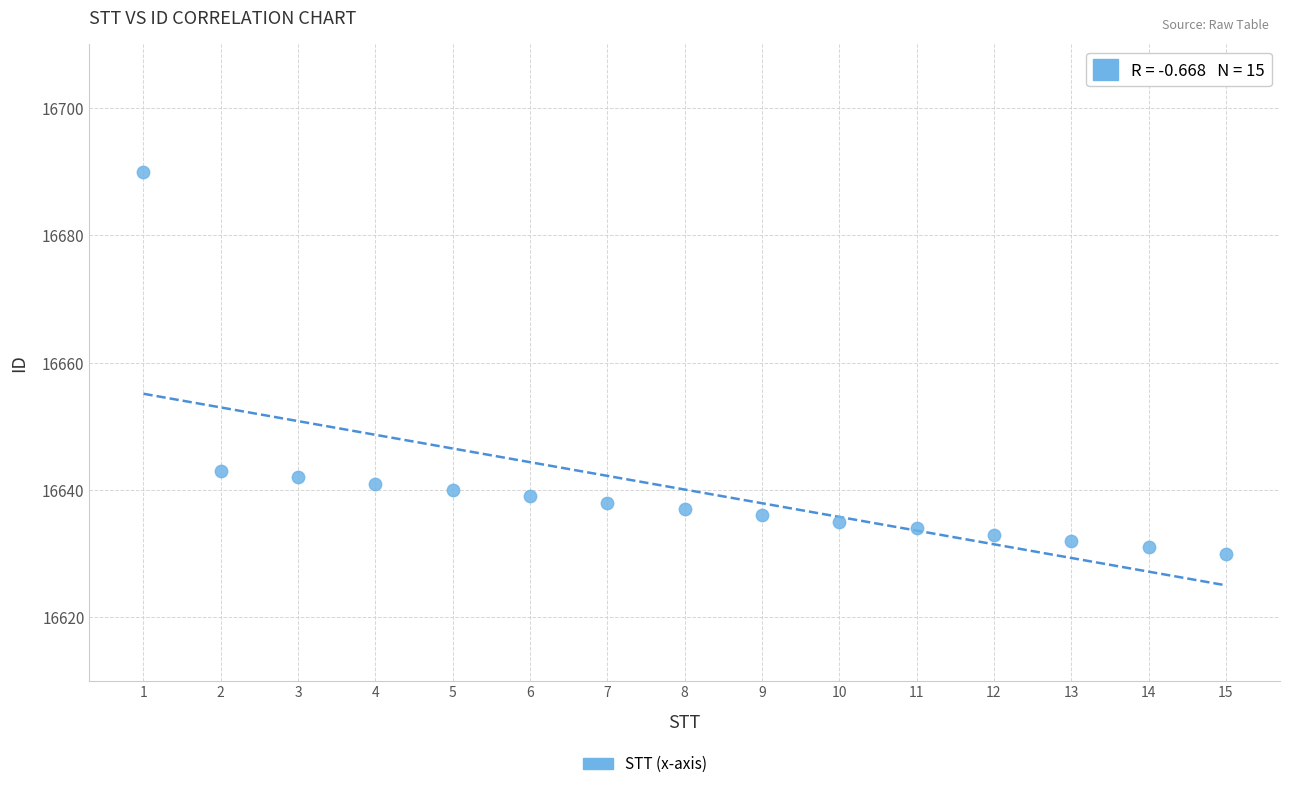

What Y value in the scatter plot is closest to 16660?

16643